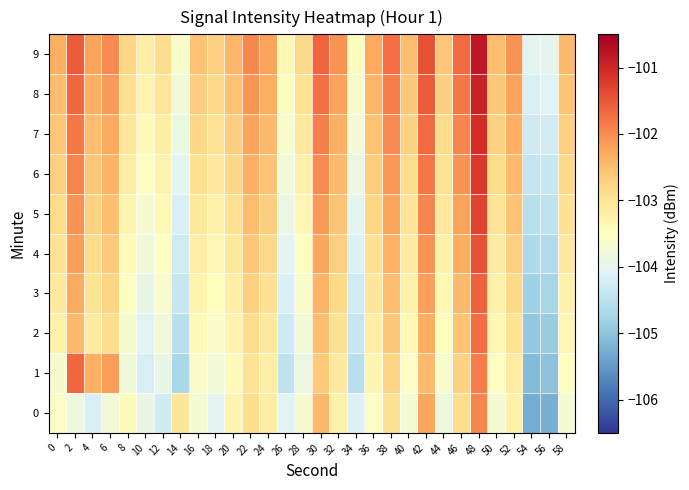

What is the difference between the highest and lowest values at 8?

1.0